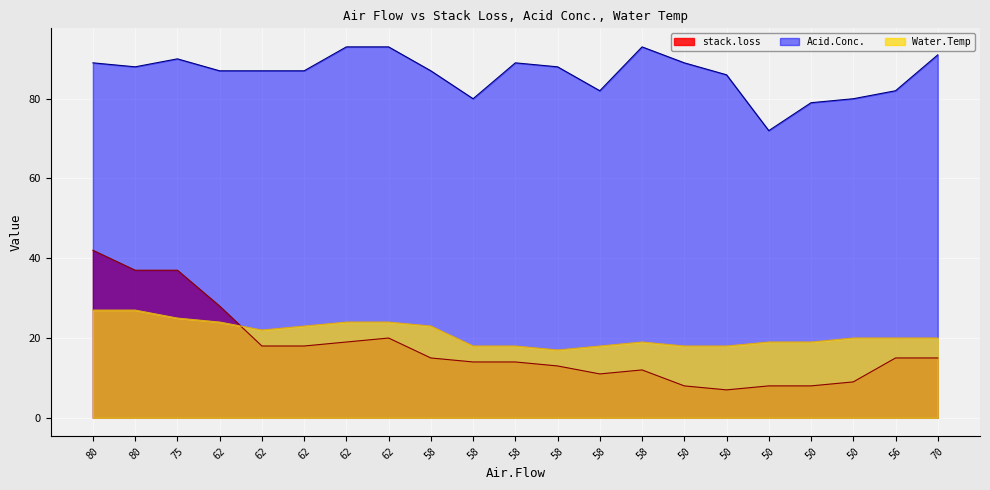

How many data points in stack.loss are less than 15?

10